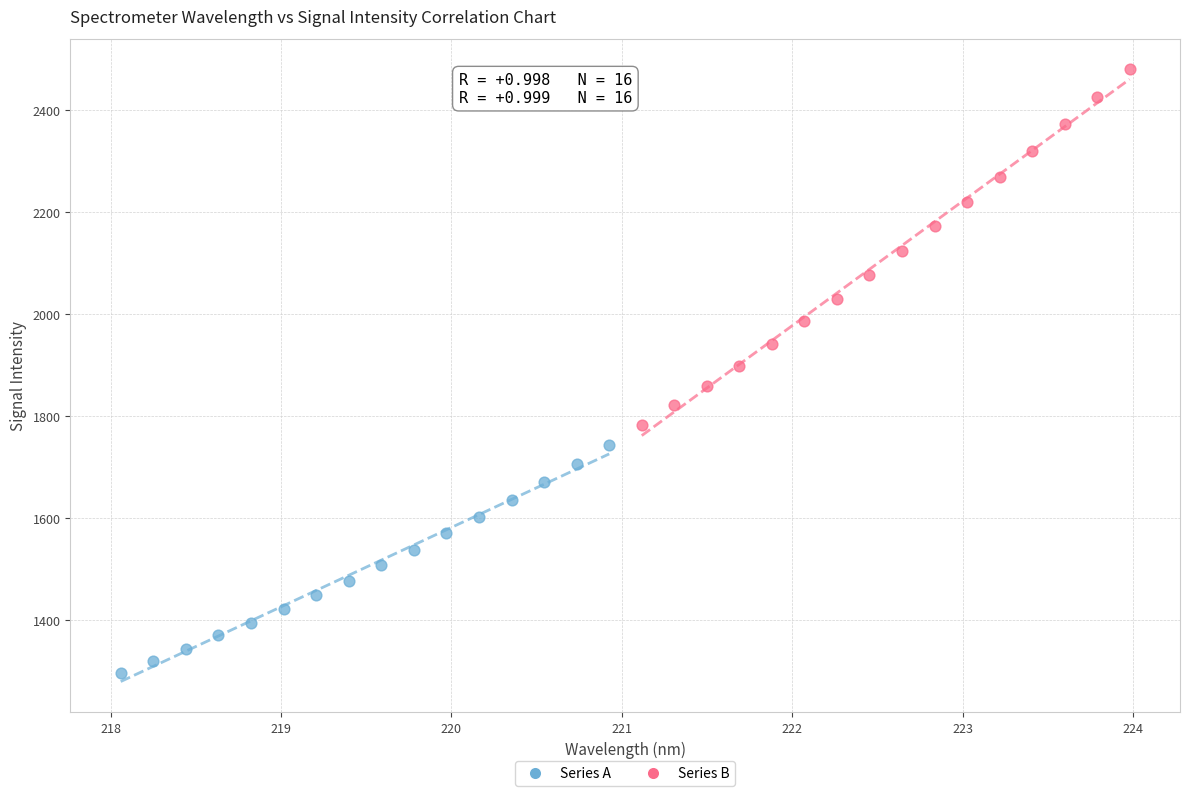

Which series has the largest Y range (max minus min)?

Series B